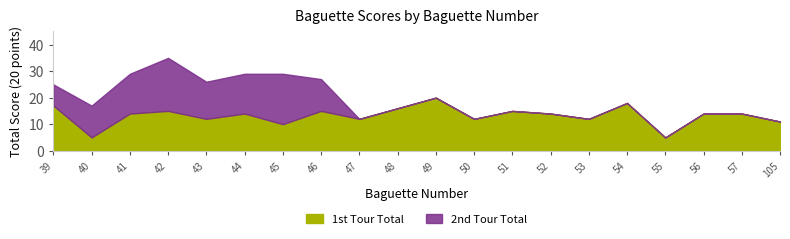

What are all the series names shown in the legend?

1st Tour Total, 2nd Tour Total